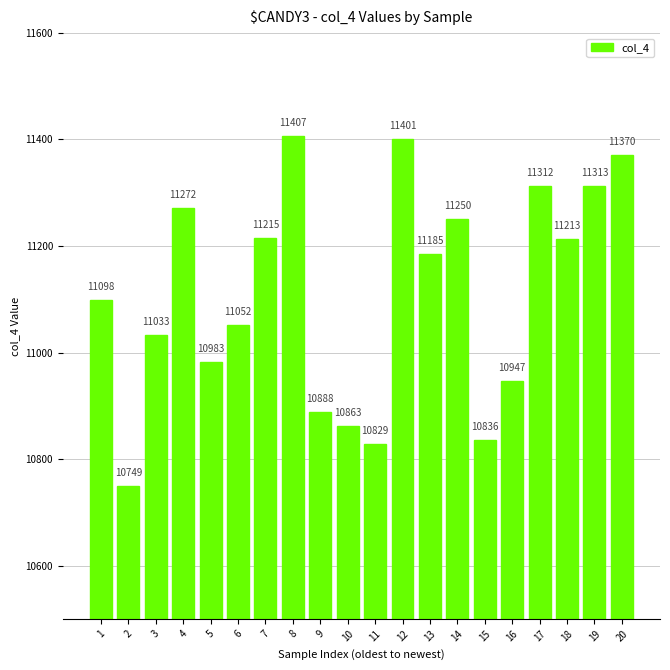

Where is the data nearest to the value 11078?

1